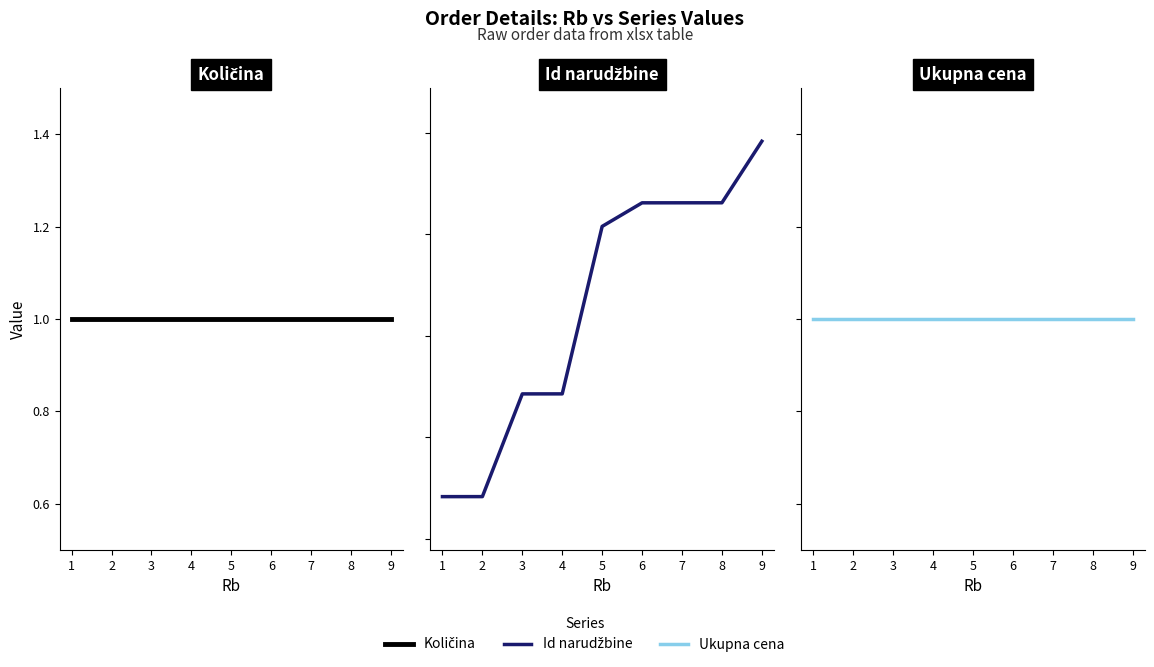

Is the value of Id narudzbine at 7 greater than the value of Ukupna cena at 4?

Yes